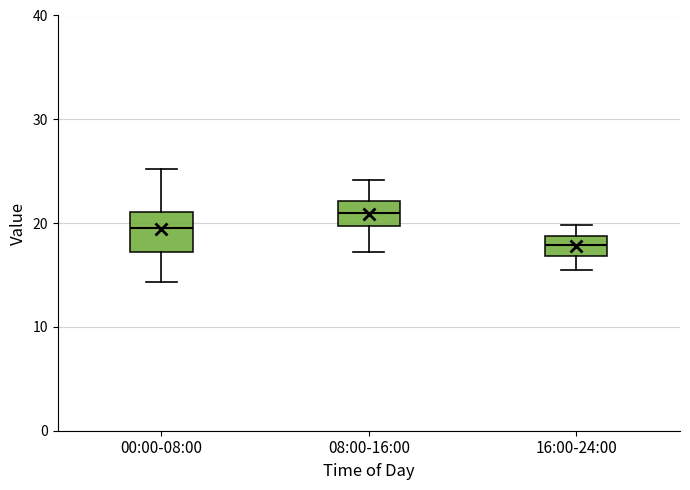

Comparing the boxes themselves (not the whiskers), which one is the tallest?

00:00-08:00